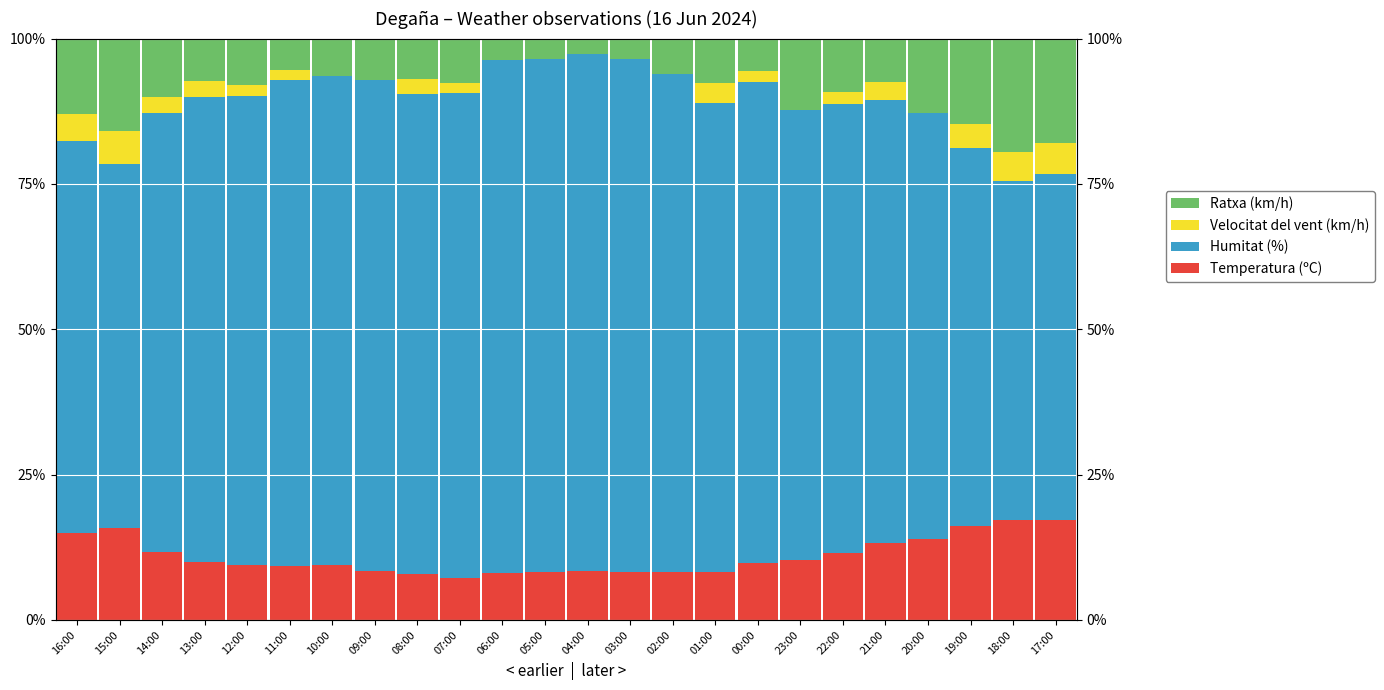

Which series has the widest spread of values?

Humitat (%)